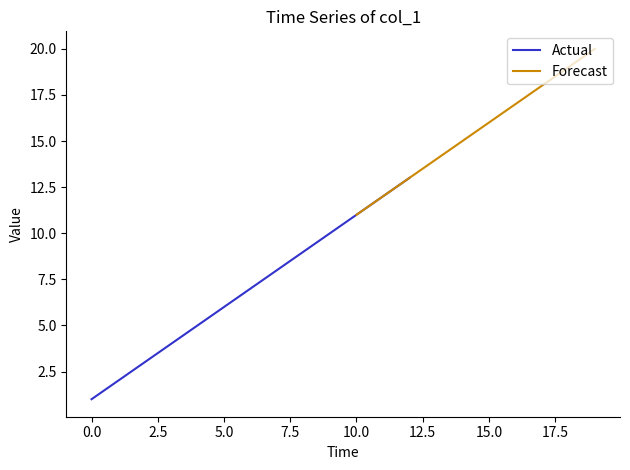

The Actual series shows 9 at 5.0. True or false?

False